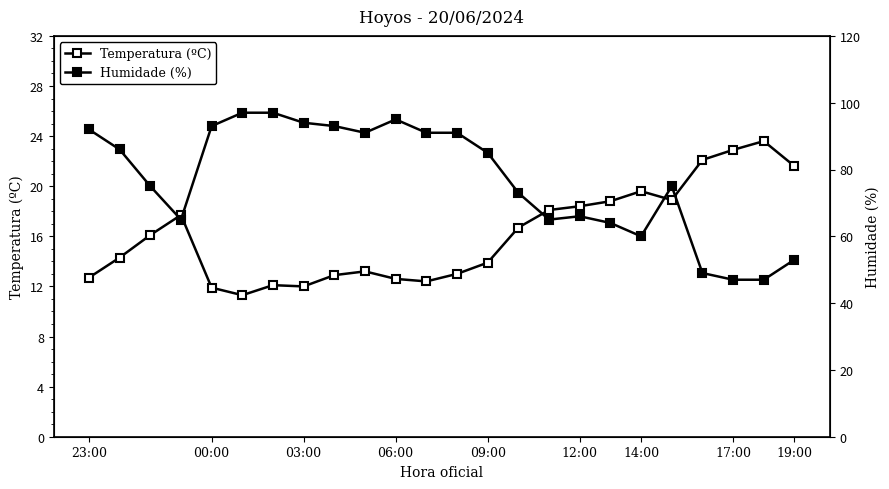

True or false: Temperatura (ºC) and Humidade (%) cross at least once.

False